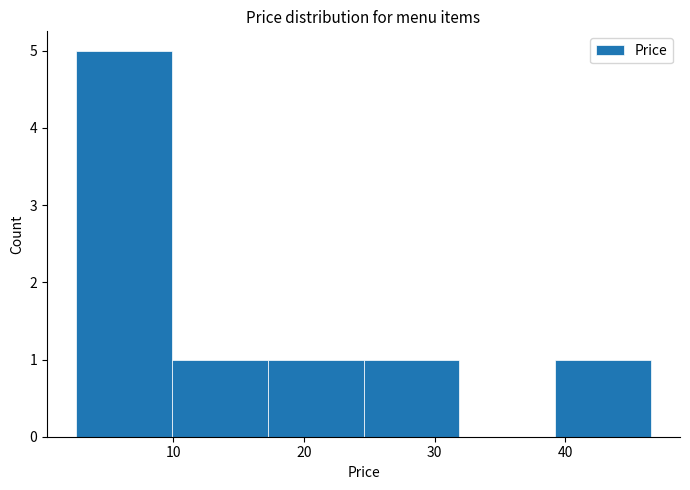

Reading left to right, list every bar in this chart as the range it spans on the x-axis followed by its height. Neither the bar edges nor the heights are printed on the chart, so give them approximately, as read against the axes.

3 to 10: 5
10 to 17: 1
17 to 25: 1
25 to 32: 1
32 to 39: 0
39 to 47: 1